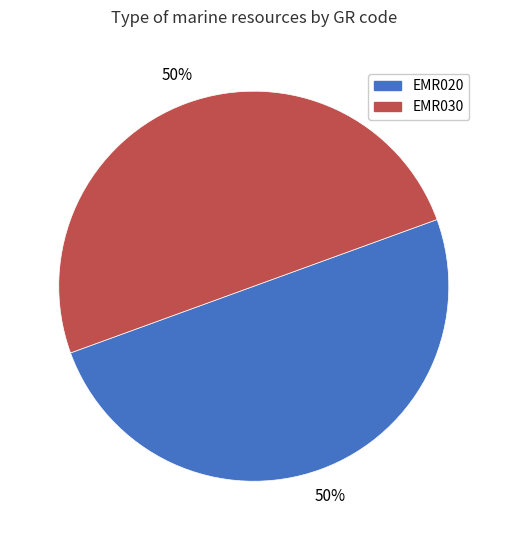

What is the ratio of the value at EMR020 to the value at EMR030?

1.0